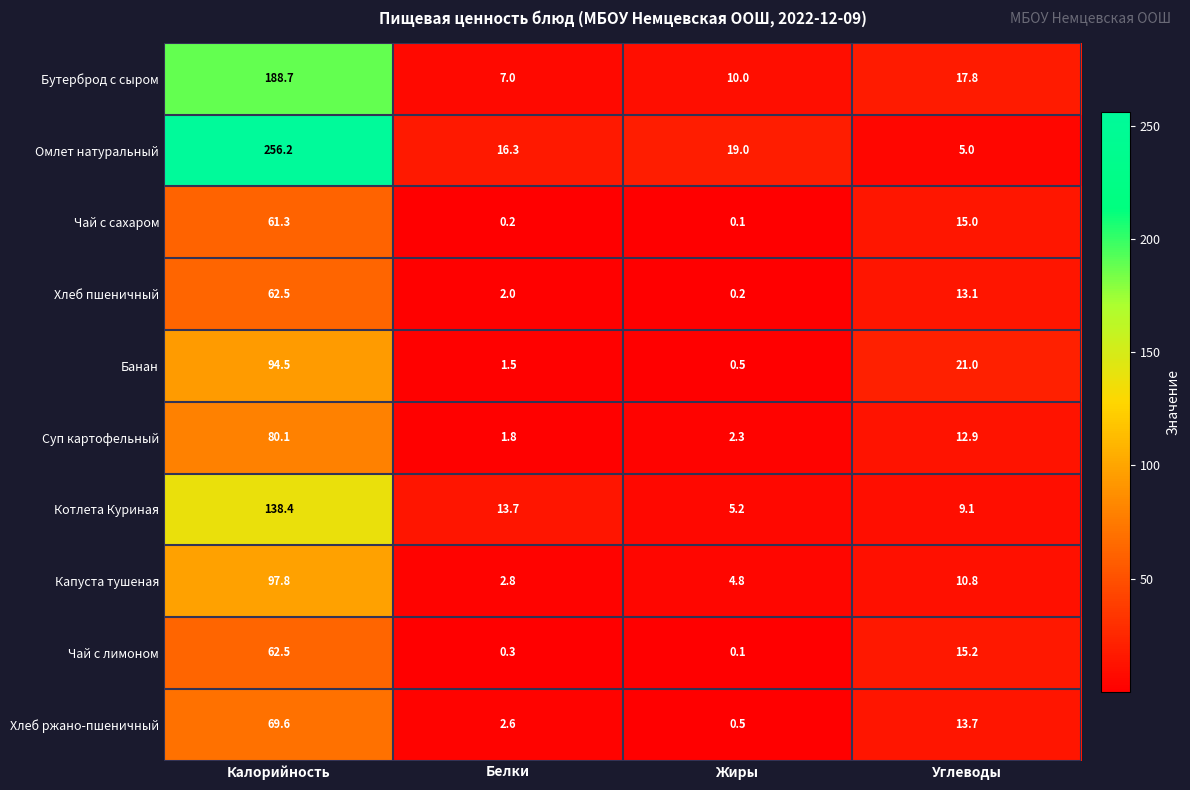

At which category is the sum across all series the highest?

Калорийность